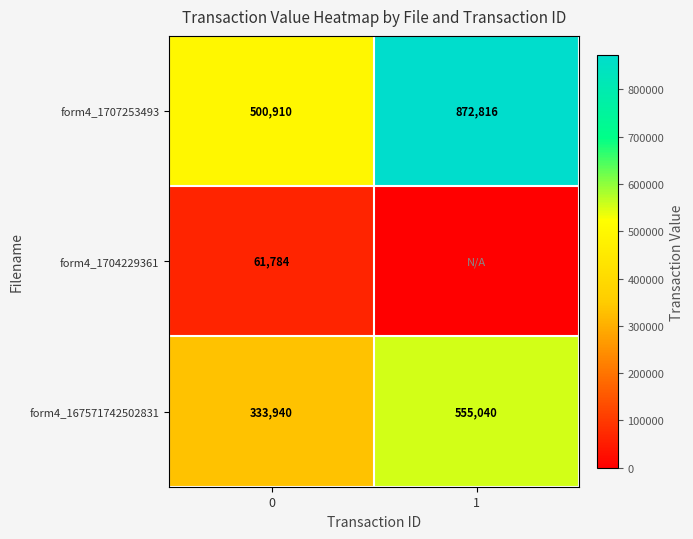

Between 0 and 1, which is larger?

1